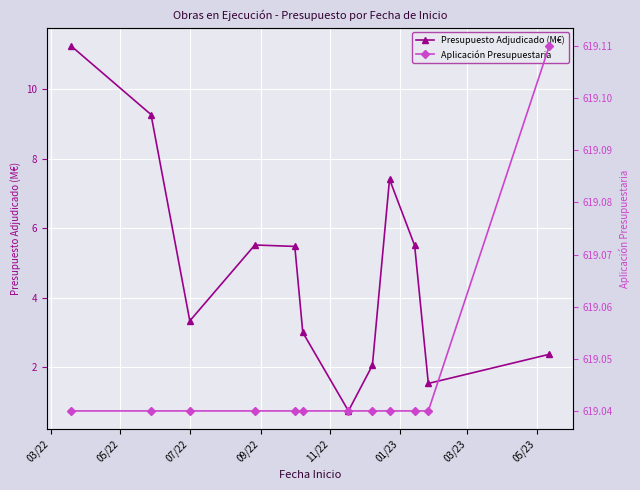

What is the lowest value of the Presupuesto Adjudicado (M€) series?

0.7